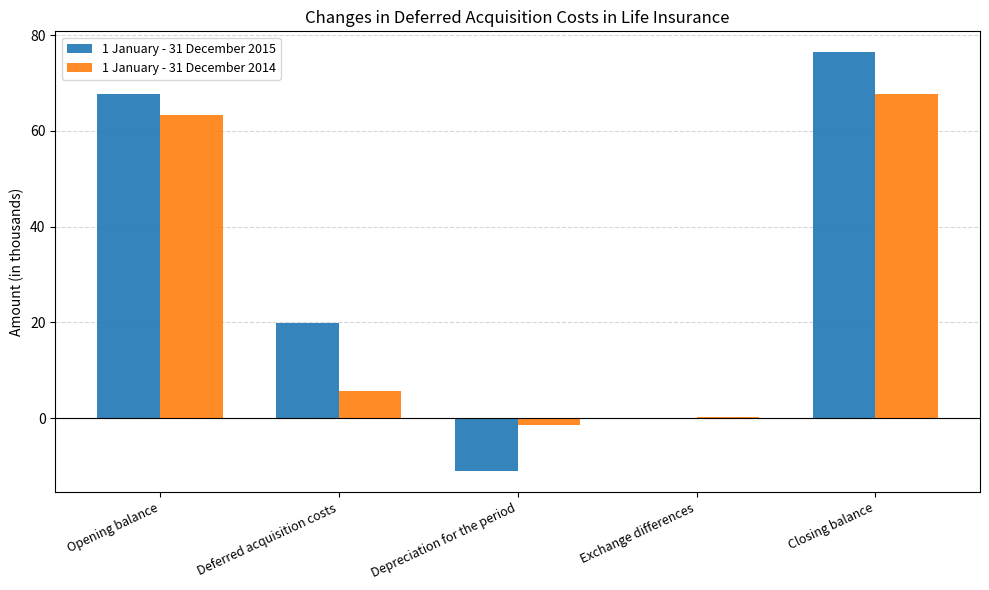

What is the sum of all 1 January - 31 December 2015 values?

152.9